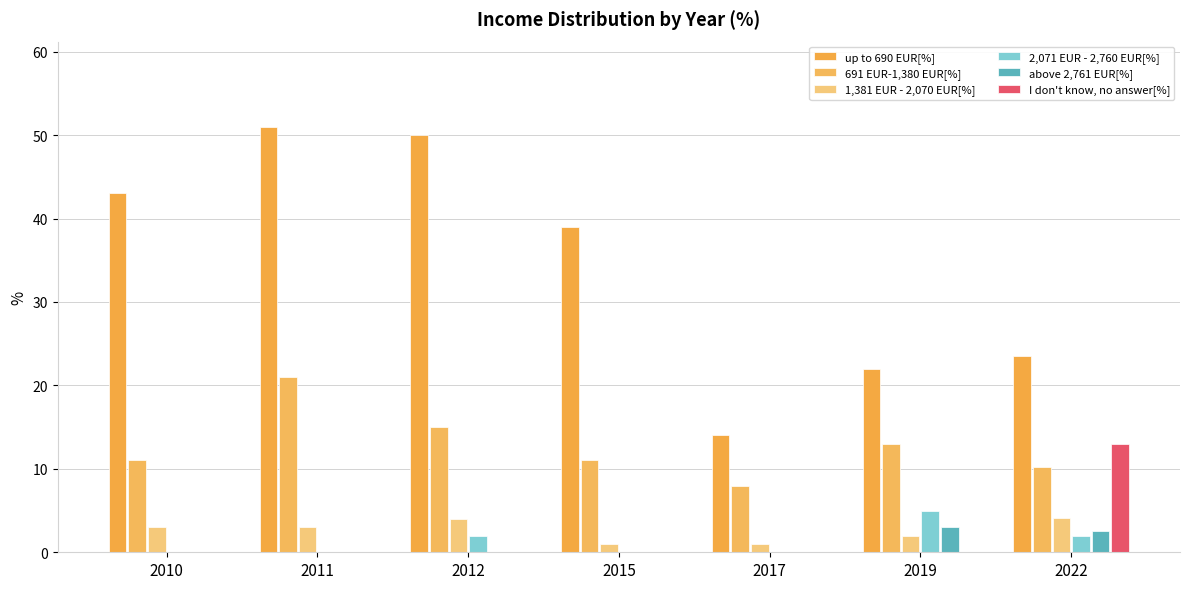

Rank the categories by I don't know, no answer[%] value from lowest to highest.

2010, 2011, 2012, 2015, 2017, 2019, 2022